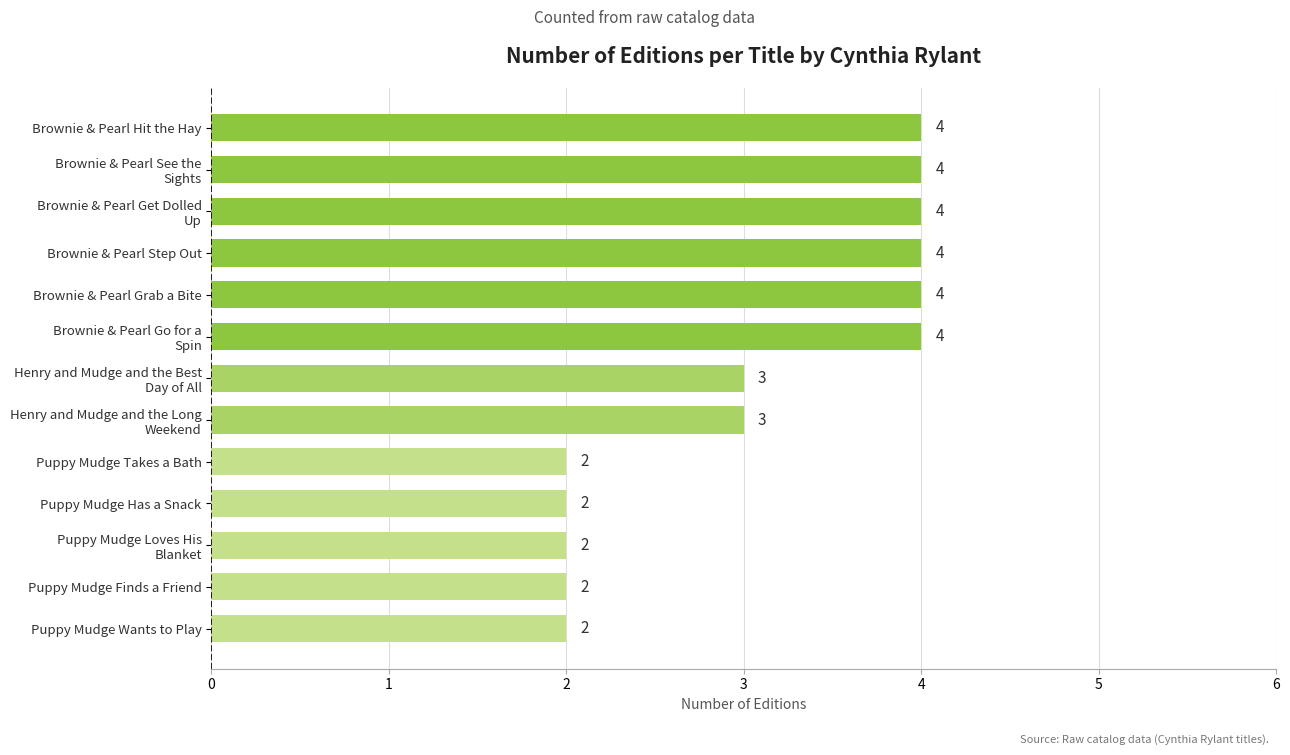

What is the change in value from Puppy Mudge Wants to Play to Brownie & Pearl Hit the Hay?

+2